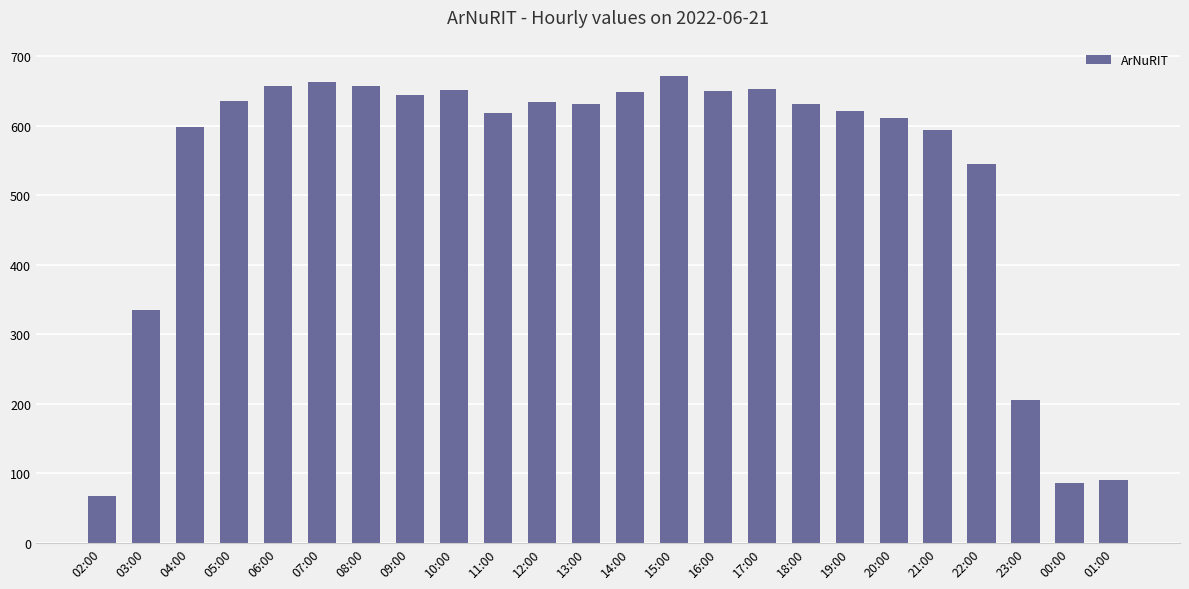

Which label corresponds to the largest value in the chart?

15:00